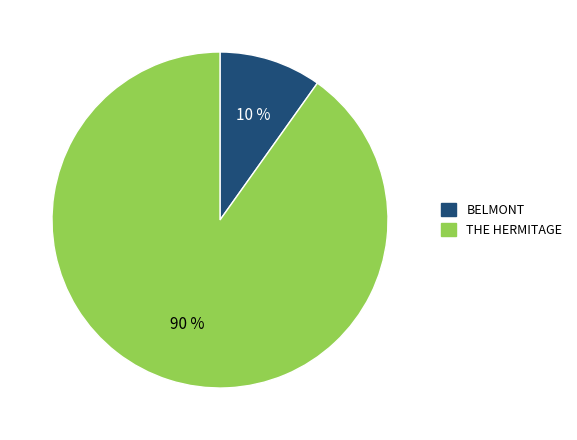

To the nearest percent, what is the difference between the largest and smallest slice percentages?

80%